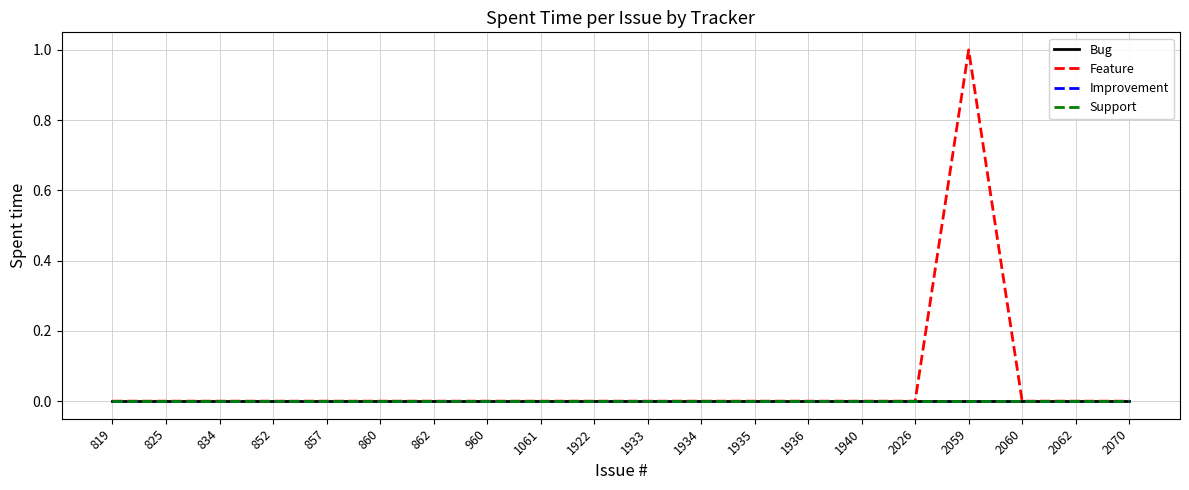

At which category is the sum across all series the highest?

2059